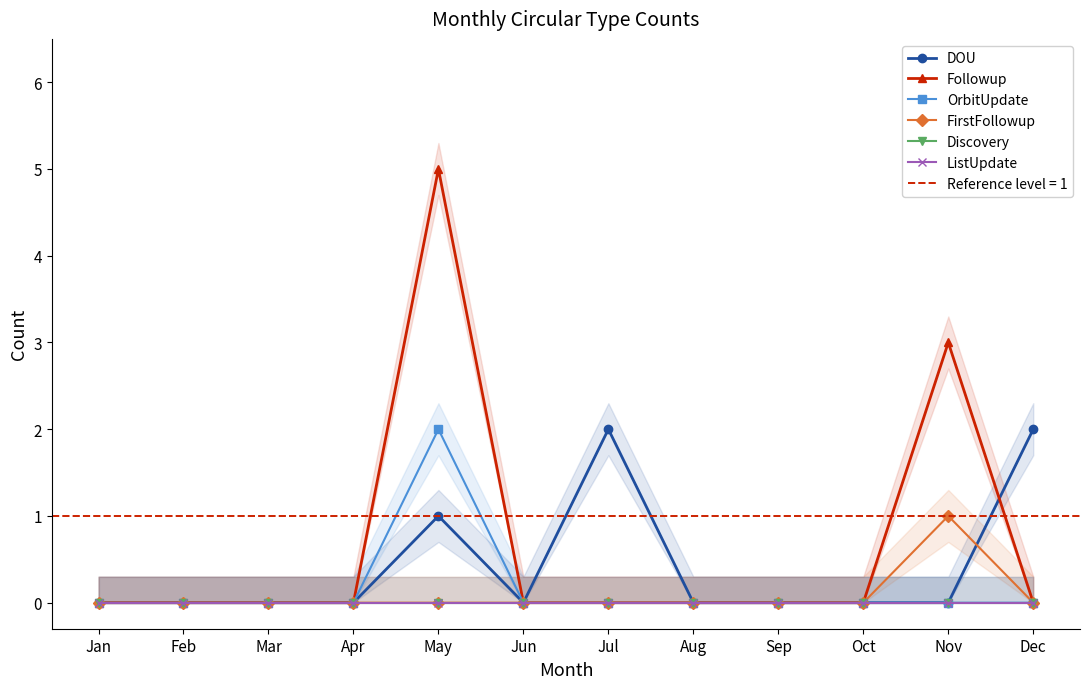

Rank the categories by ListUpdate value from lowest to highest.

Jan, Feb, Mar, Apr, May, Jun, Jul, Aug, Sep, Oct, Nov, Dec